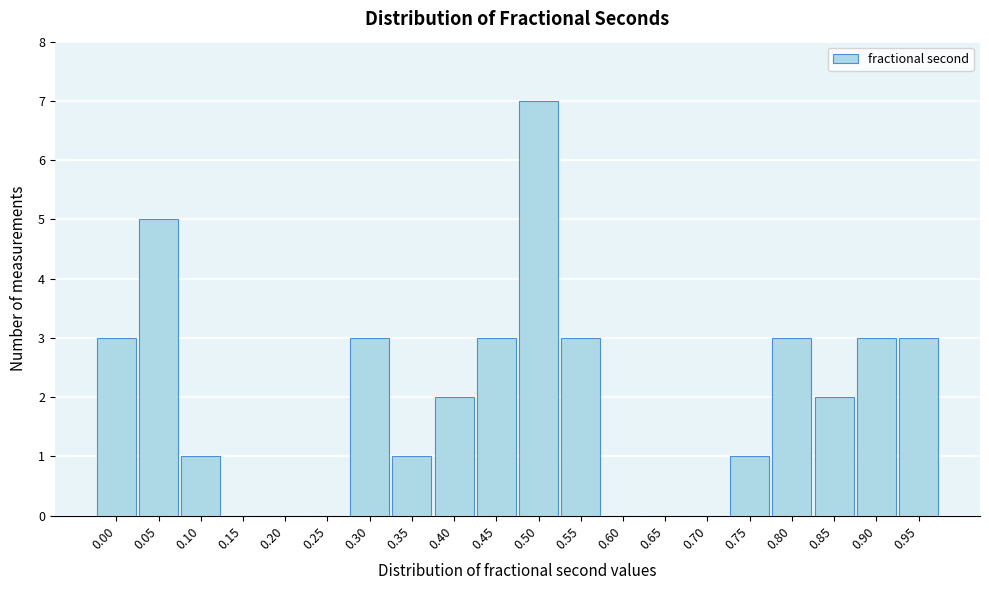

Reading left to right, transcribe all the data shown in this chart.

0.00=3	0.05=5	0.10=1	0.15=0	0.20=0	0.25=0	0.30=3	0.35=1	0.40=2	0.45=3	0.50=7	0.55=3	0.60=0	0.65=0	0.70=0	0.75=1	0.80=3	0.85=2	0.90=3	0.95=3